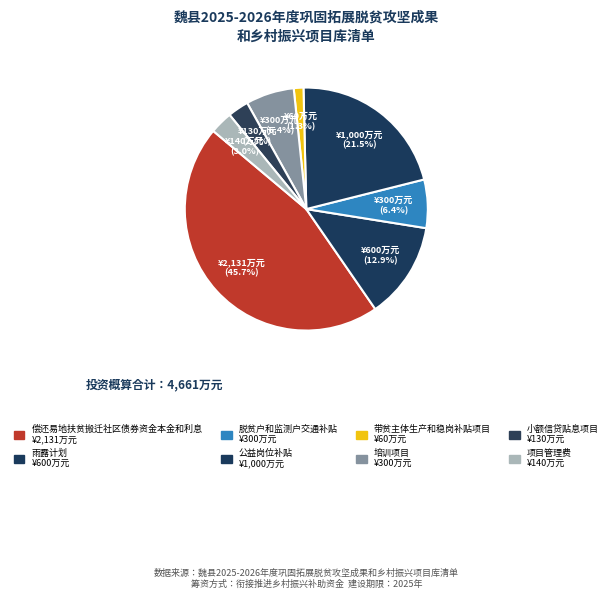

Which slice is the largest?

偿还易地扶贫搬迁社区债券资金本金和利息